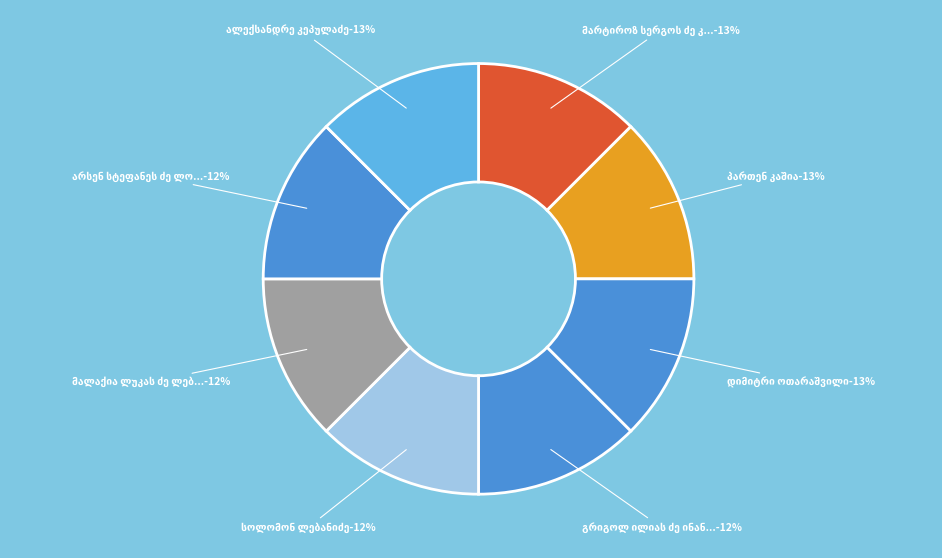

To the nearest percent, what is the average slice percentage?

12%